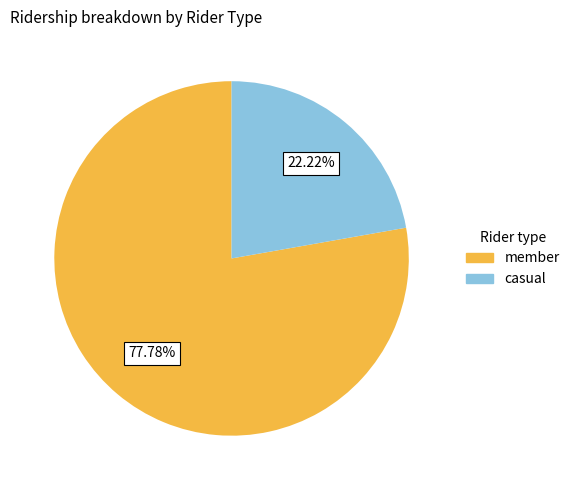

Does member represent more than half of the total?

Yes